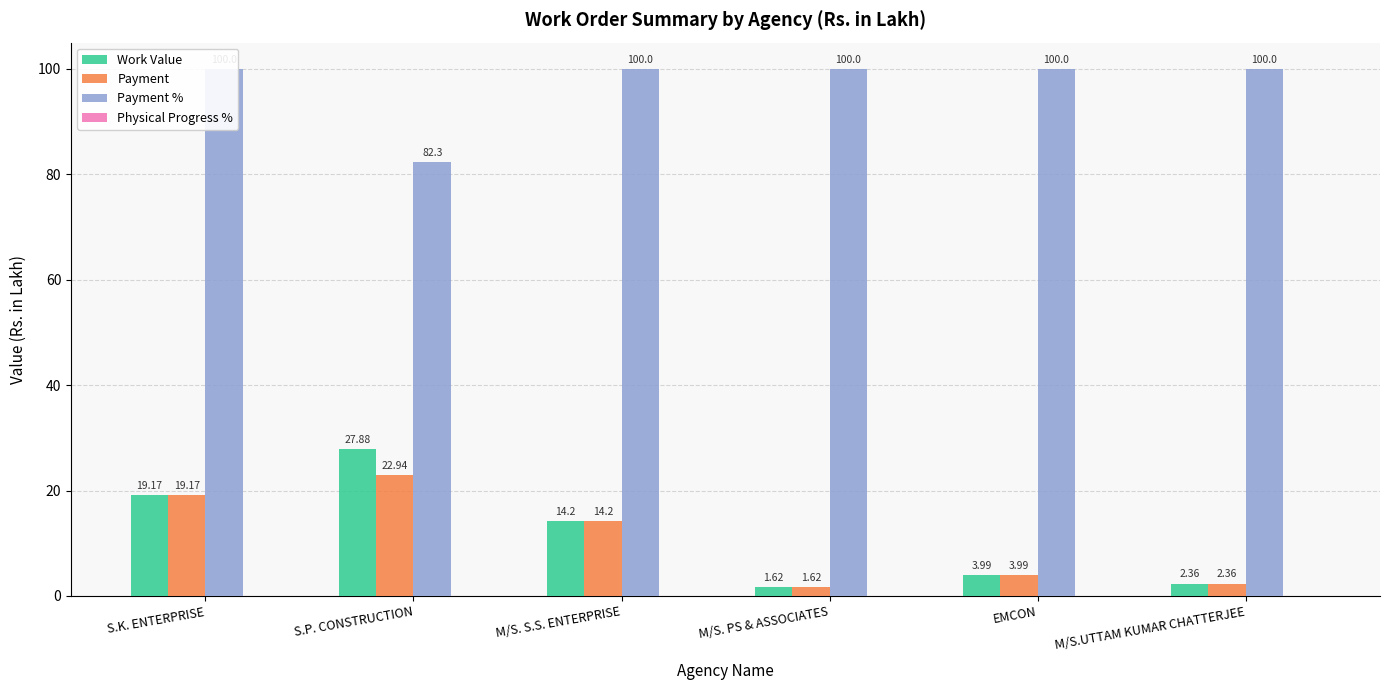

Rank the categories by Payment % value from highest to lowest.

S.K. ENTERPRISE, M/S. S.S. ENTERPRISE, M/S. PS & ASSOCIATES, EMCON, M/S.UTTAM KUMAR CHATTERJEE, S.P. CONSTRUCTION